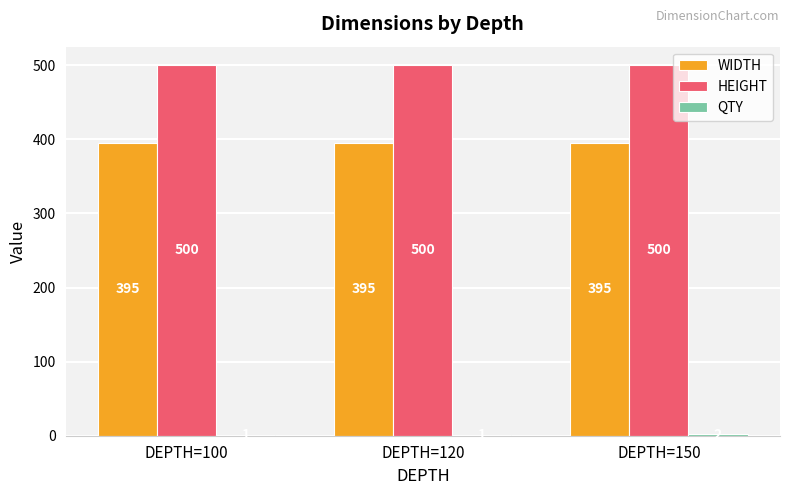

The HEIGHT series shows 500 at DEPTH=150. True or false?

True